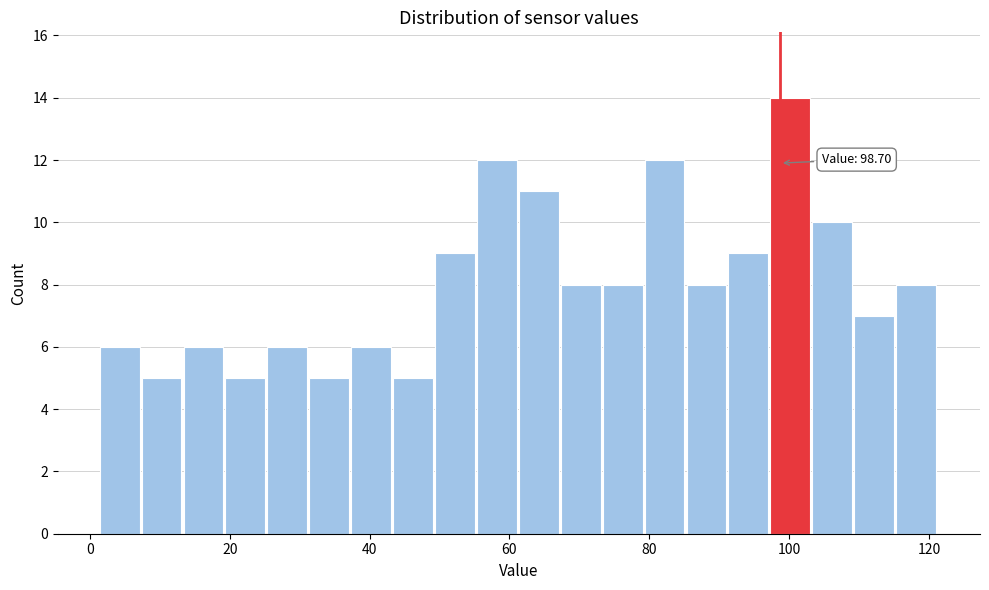

Around what value on the x-axis is the tallest bar? Give the approximate position of its centre, as read against the axis.

100